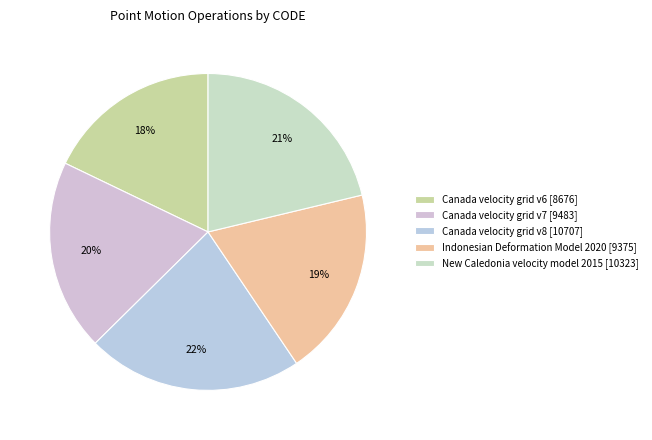

To the nearest percent, what portion does Canada velocity grid v6 represent?

18%